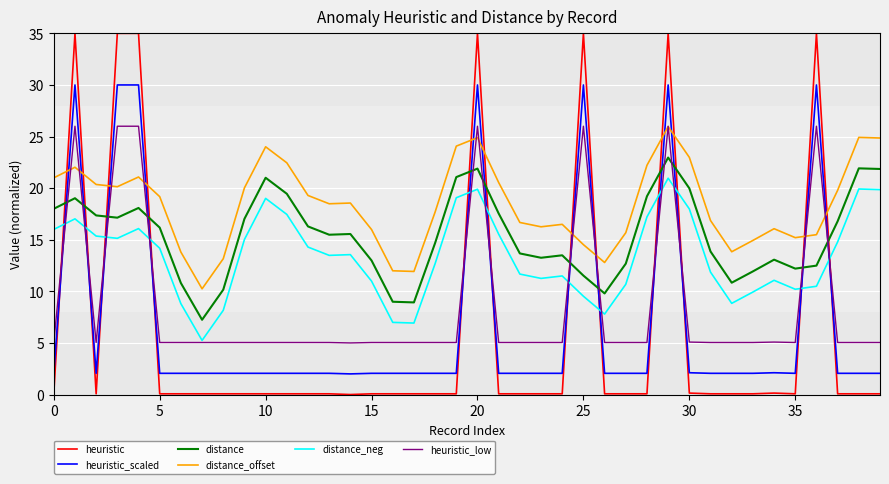

What is the minimum value for distance_neg?

5.2